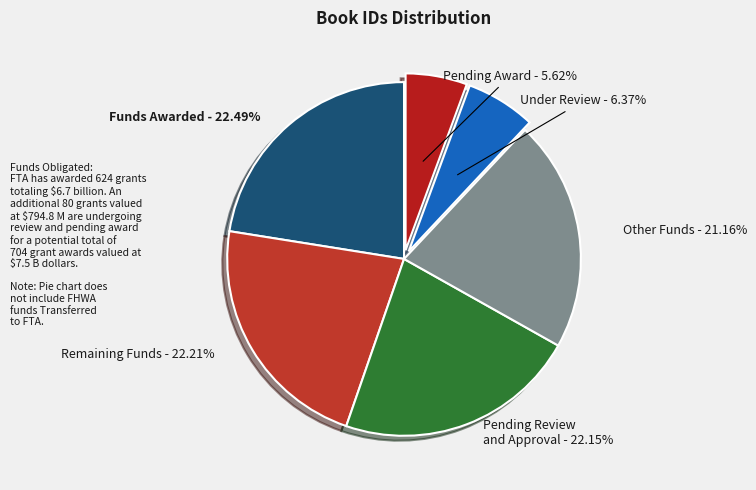

How many segments does this pie chart have?

6